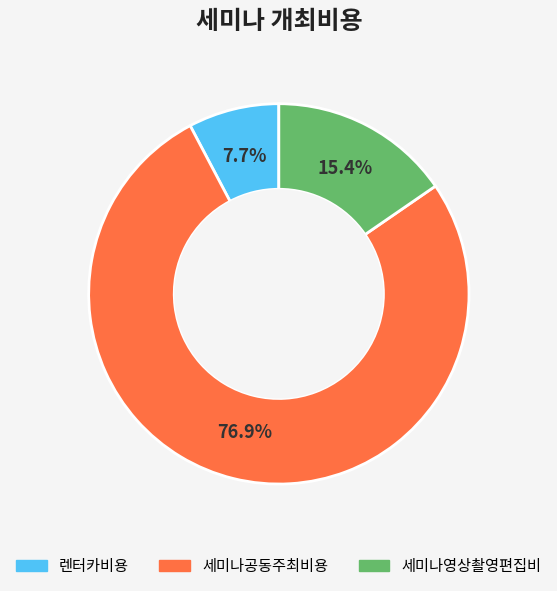

The 세미나영상촬영편집비 slice represents 3% of the pie. True or false?

False